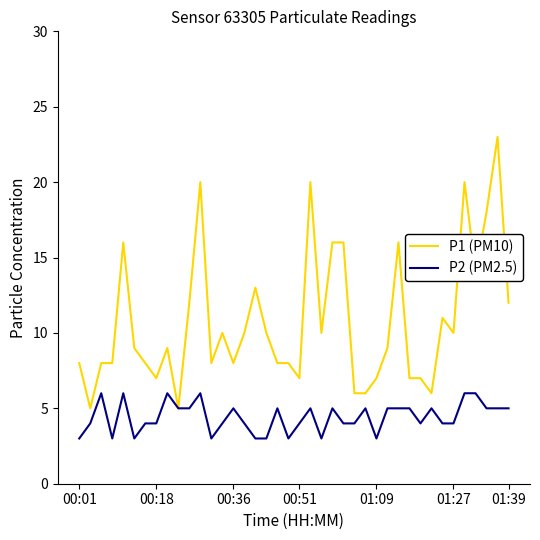

Rank the series by their maximum value, from highest to lowest.

P1 (PM10), P2 (PM2.5)